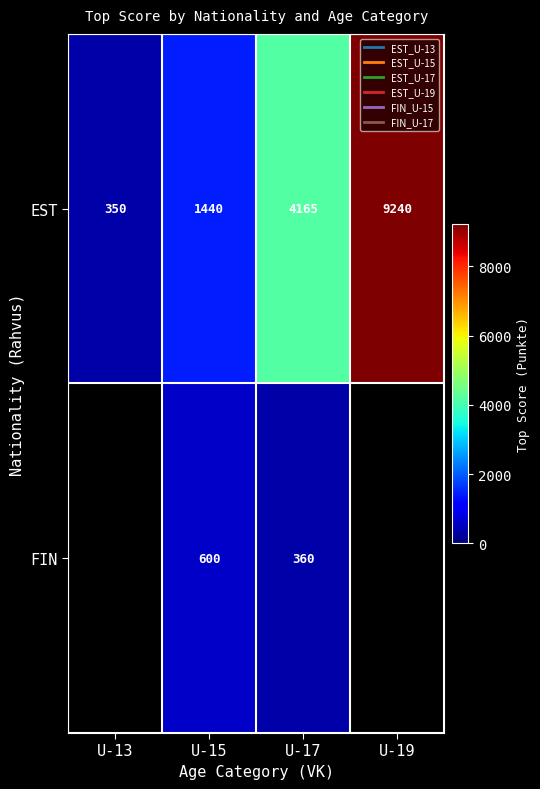

At U-17, list the series in order from smallest to largest.

FIN, EST